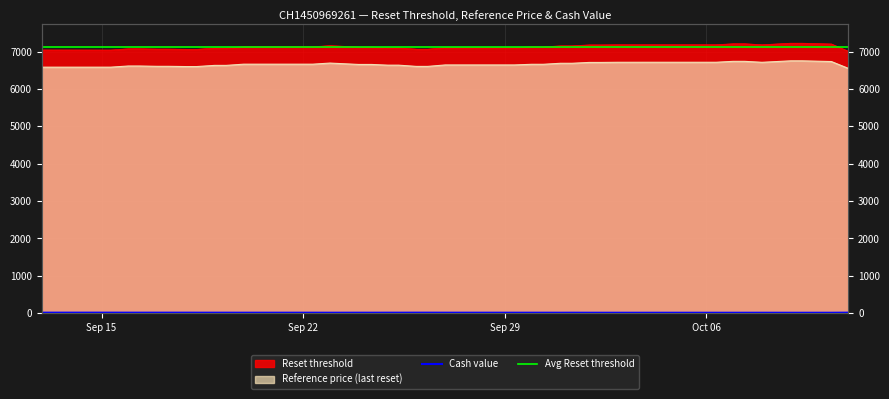

Where is the first local minimum for Cash value?

2025-09-16 07:32:28